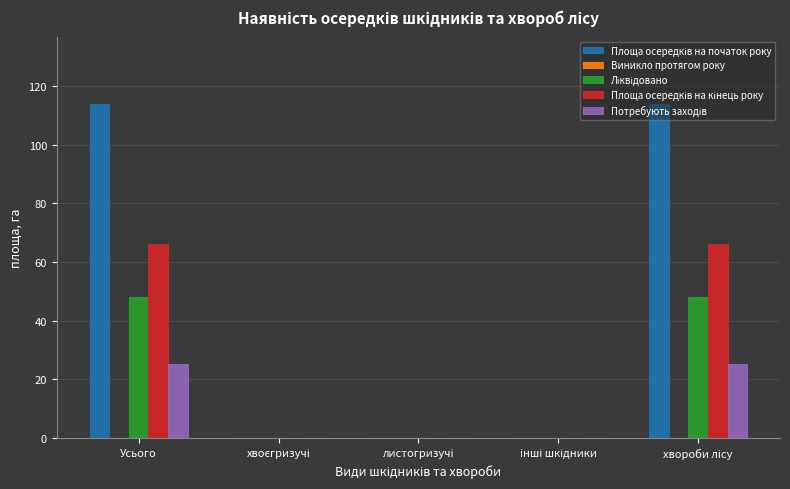

What is the maximum value shown in the chart?

114